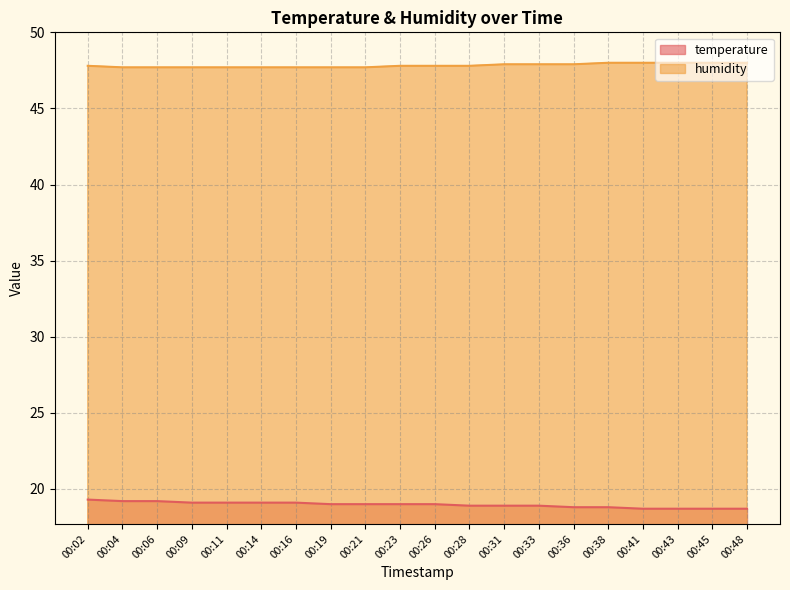

Count the number of data series in this chart.

2